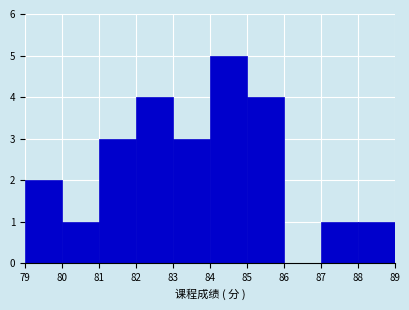

Reading left to right, transcribe this chart: for each bar, give the range it covers on the x-axis and its height. The values are not printed on the chart, so give them approximately, as read against the axis.

79 to 80: 2
80 to 81: 1
81 to 82: 3
82 to 83: 4
83 to 84: 3
84 to 85: 5
85 to 86: 4
86 to 87: 0
87 to 88: 1
88 to 89: 1